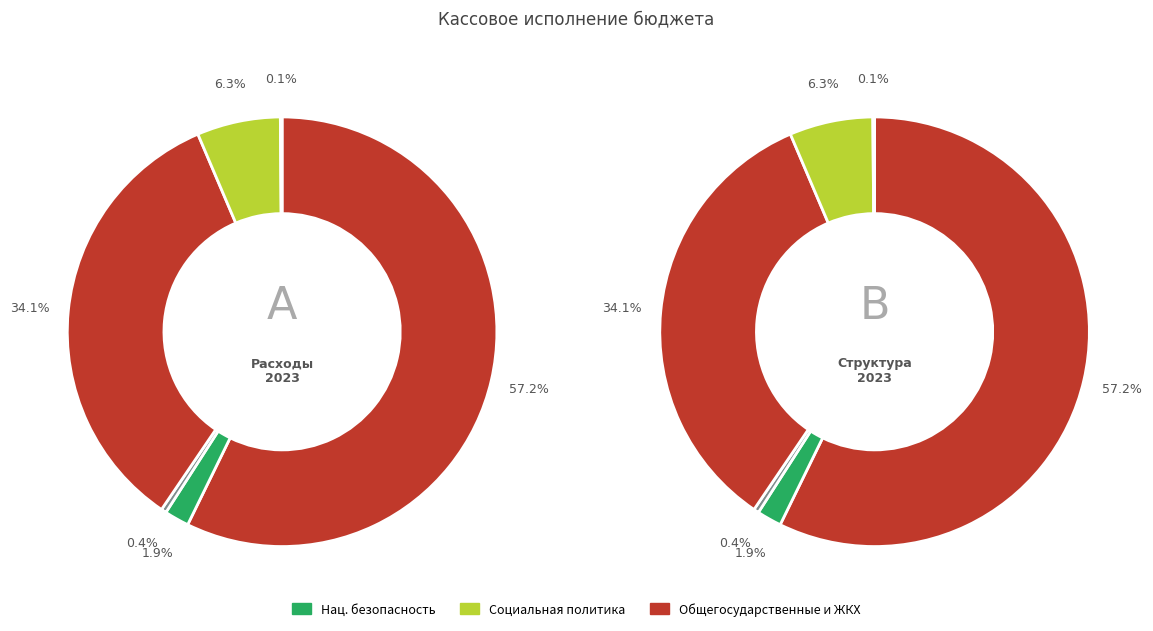

How many slices are in this pie chart?

6